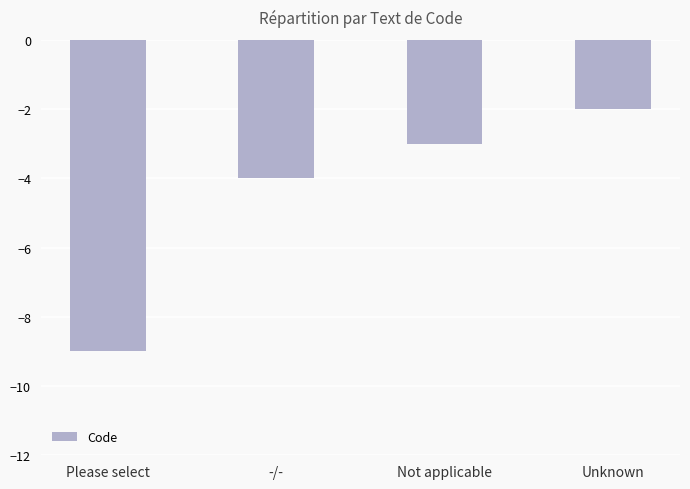

What is the maximum value shown in the chart?

-2